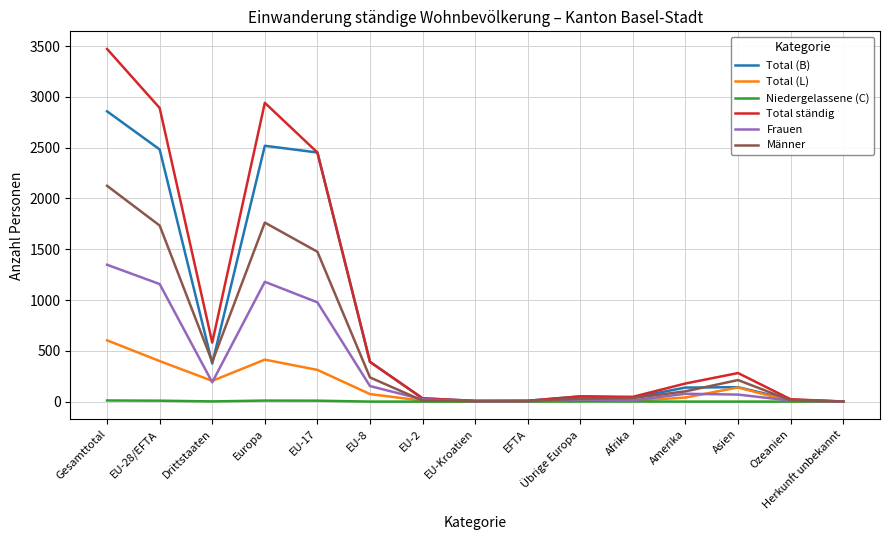

At which label does Total ständig reach its peak?

Gesamttotal